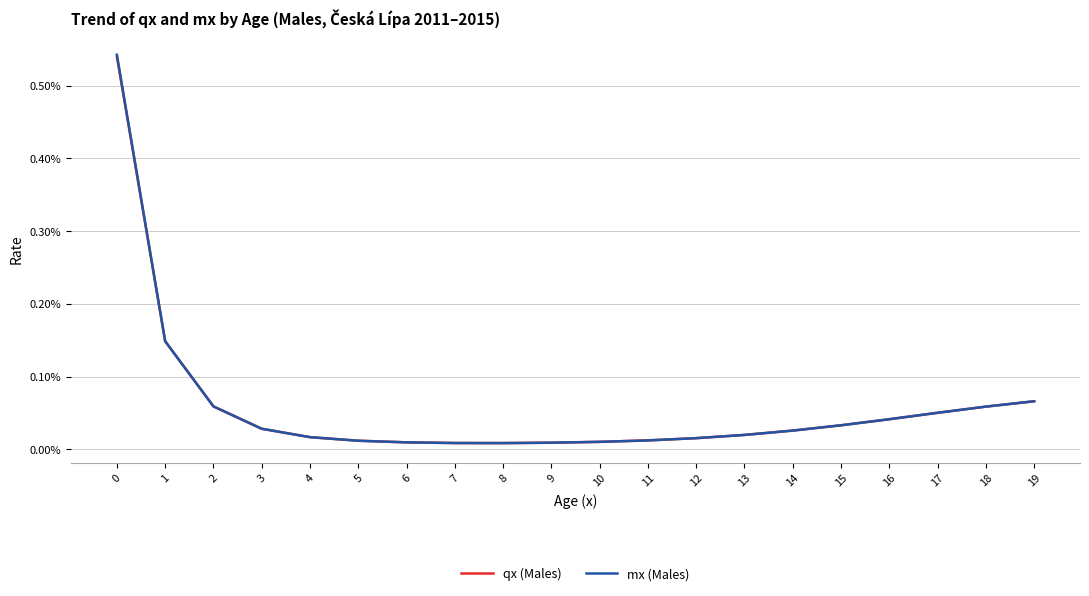

Rank the categories by qx (Males) value from lowest to highest.

8, 7, 9, 6, 10, 5, 11, 12, 4, 13, 14, 3, 15, 16, 17, 18, 2, 19, 1, 0